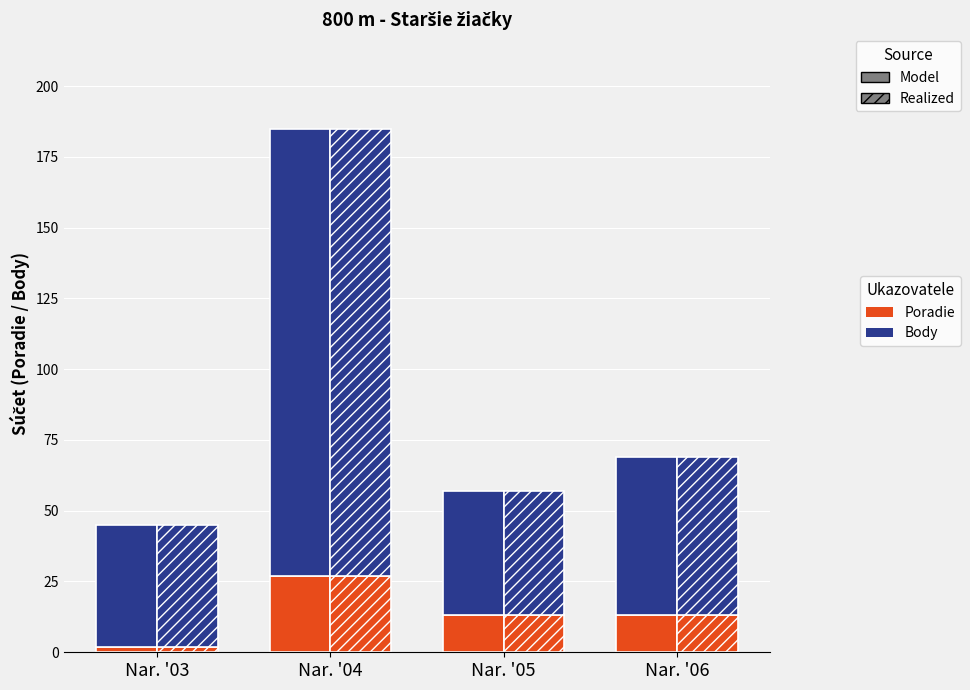

At which category is the sum across all series the highest?

Nar. '04